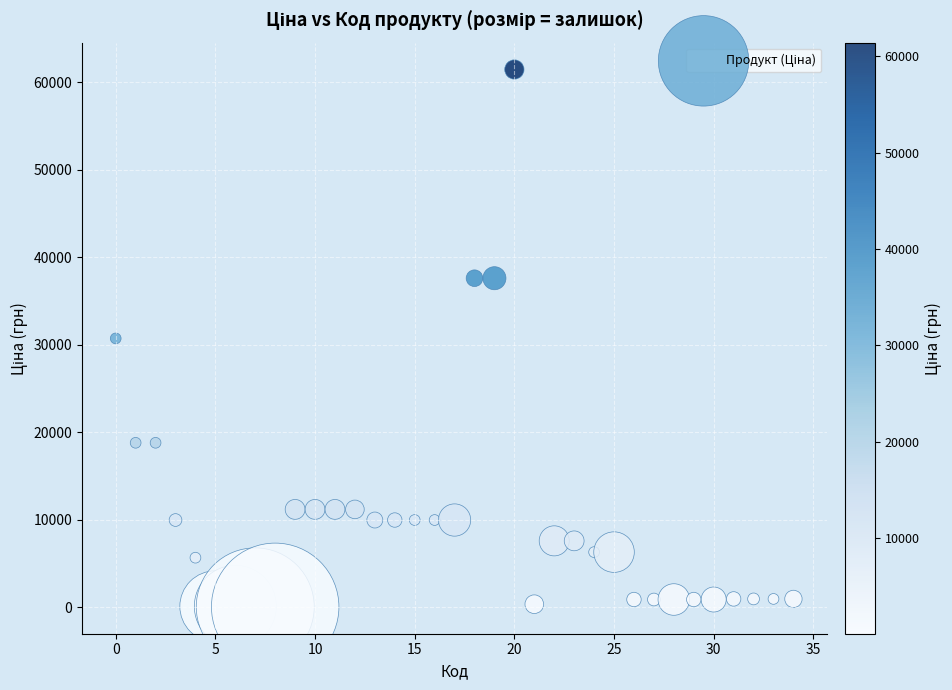

What is the range of Y values (max minus min)?

61377.2